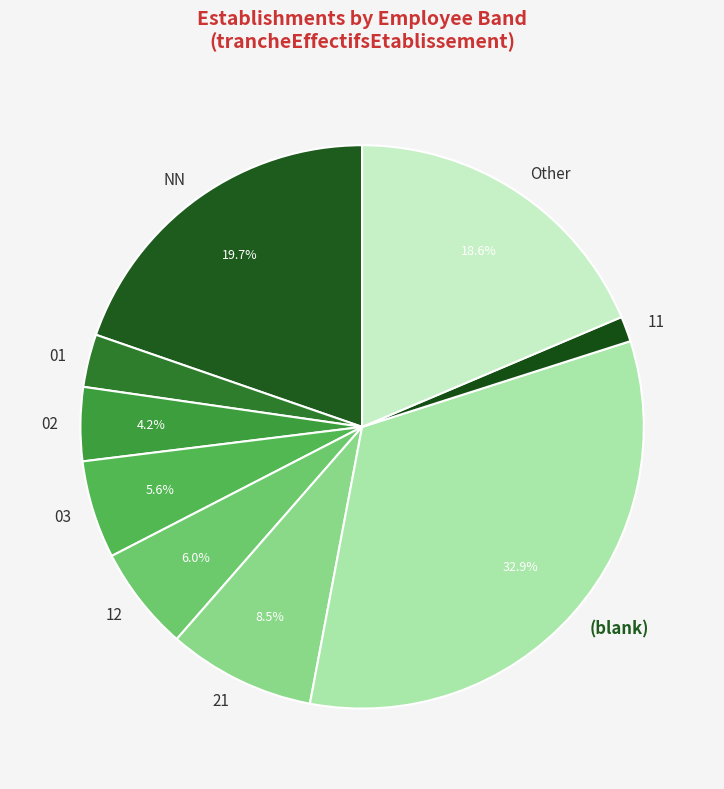

To the nearest percent, what is the combined percentage of NN and 02?

24%